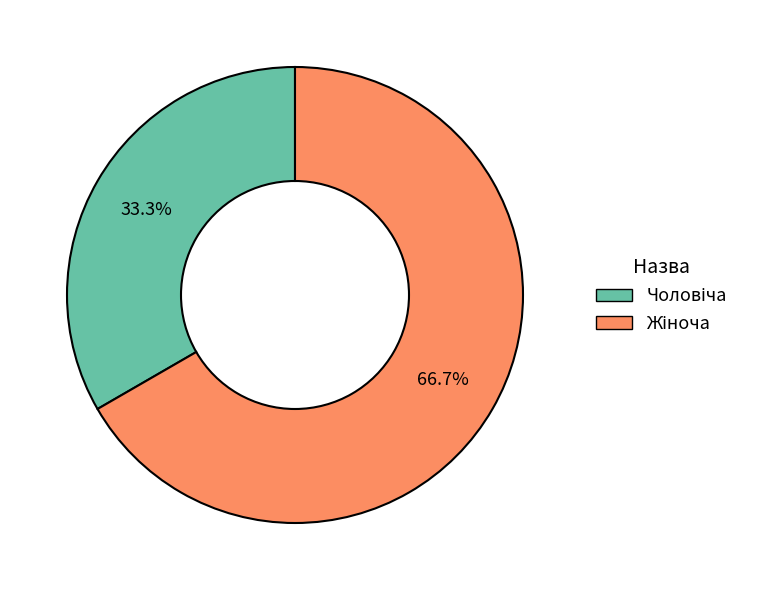

To the nearest percent, what is the difference between the largest and smallest slice percentages?

33%